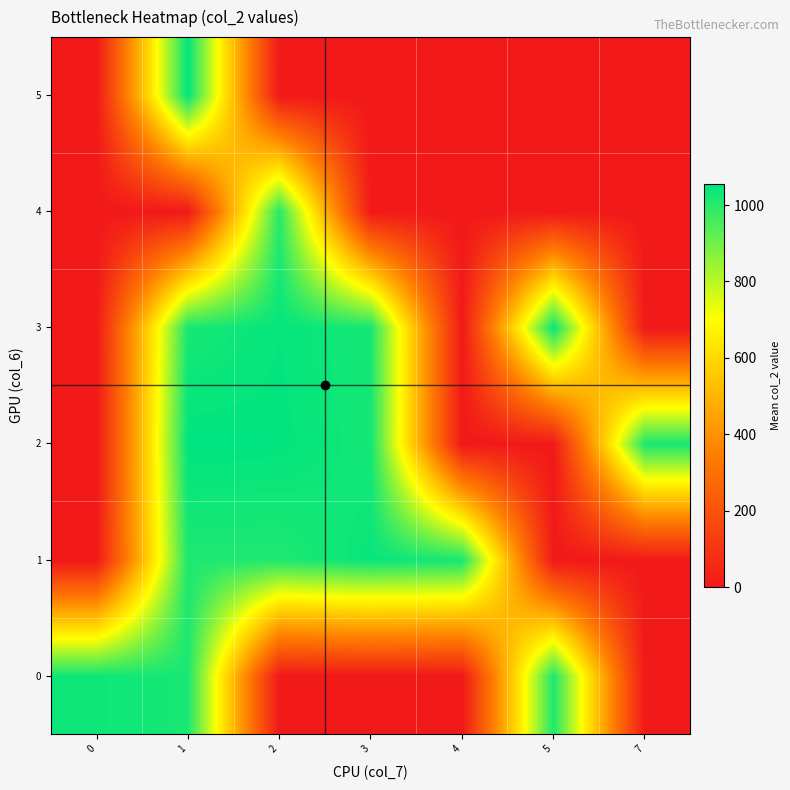

Reading right to left, list all the values displayed in this chart.

0: 7=0.0	5=1015.0	4=0.0	3=0.0	2=0.0	1=1020.5	0=1037.3
1: 7=0.0	5=0.0	4=1024.0	3=1044.0	2=1011.0	1=1013.0	0=0.0
2: 7=1020.0	5=0.0	4=0.0	3=1027.0	2=1052.5	1=1056.2	0=0.0
3: 7=0.0	5=1047.0	4=0.0	3=1024.0	2=1047.5	1=1023.0	0=0.0
4: 7=0.0	5=0.0	4=0.0	3=0.0	2=1001.0	1=0.0	0=0.0
5: 7=0.0	5=0.0	4=0.0	3=0.0	2=0.0	1=1053.0	0=0.0